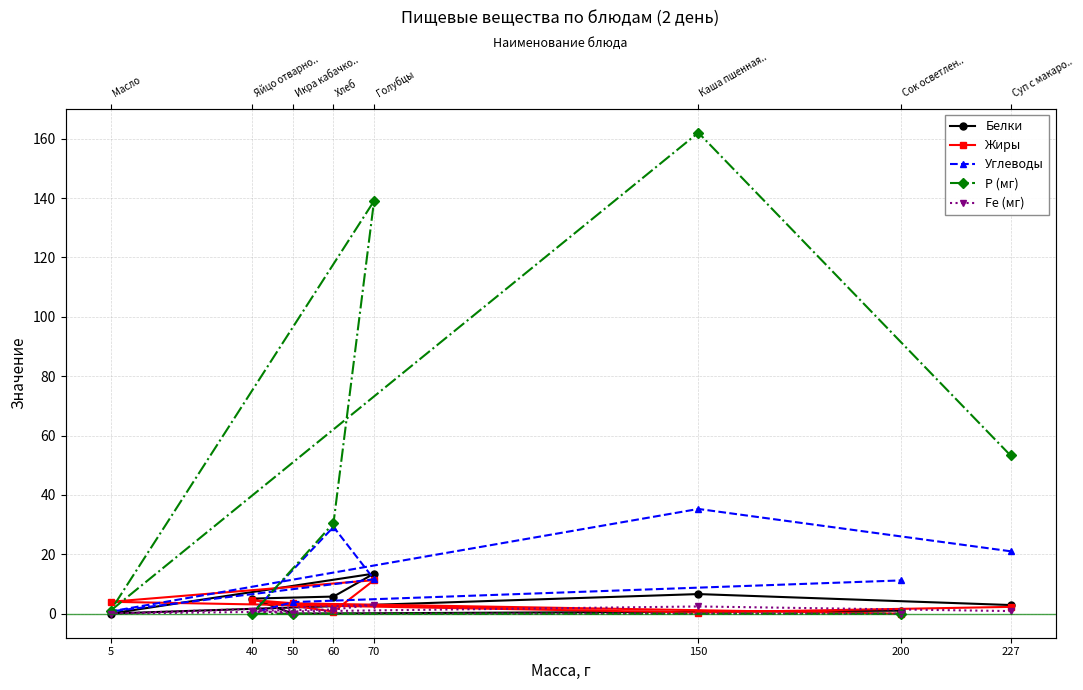

Reading left to right, what are all the values shown in this chart?

Белки: 227=2.9	150=6.6	5=0.1	70=13.5	60=5.8	40=5.1	50=0.0	200=1.0
Жиры: 227=2.3	150=0.4	5=4.0	70=11.3	60=0.7	40=4.6	50=3.5	200=0.0
Углеводы: 227=21.0	150=35.3	5=0.8	70=11.6	60=29.2	40=0.3	50=3.9	200=11.2
Р (мг): 227=53.3	150=162.0	5=1.0	70=139.0	60=30.5	40=0.0	50=0.0	200=0.0
Fe (мг): 227=0.9	150=2.4	5=0.0	70=3.0	60=1.4	40=1.0	50=0.0	200=0.0